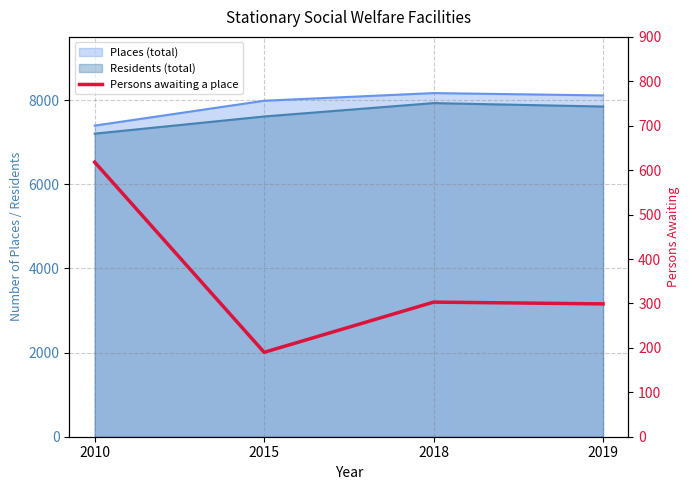

True or false: the data has more than 0 interior local peaks.

True